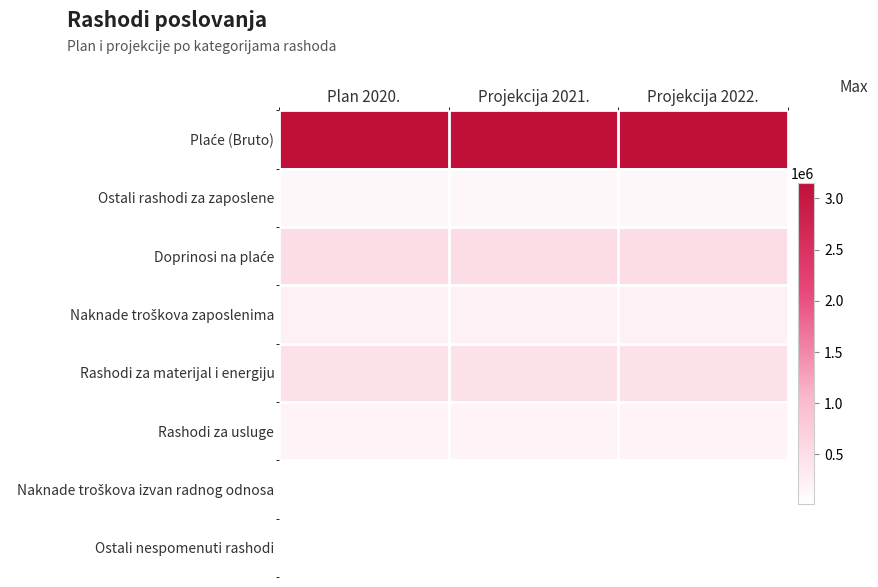

What is the smallest value displayed?

12983